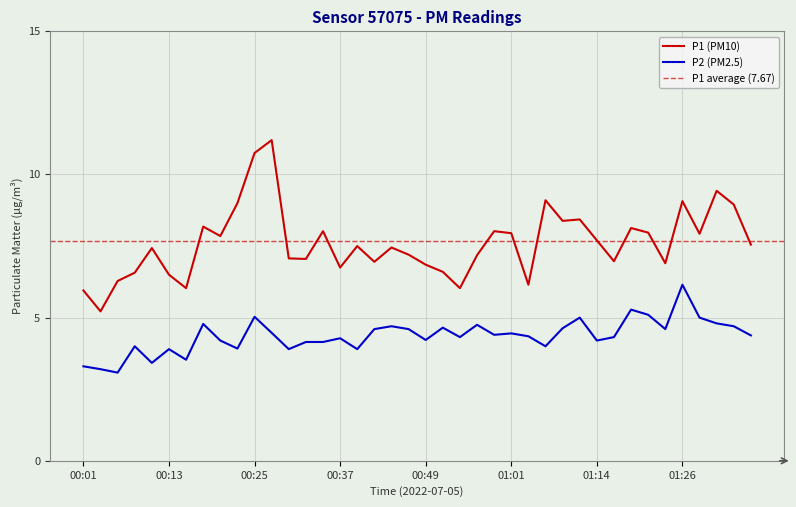

Which series has the largest total across all categories?

P1